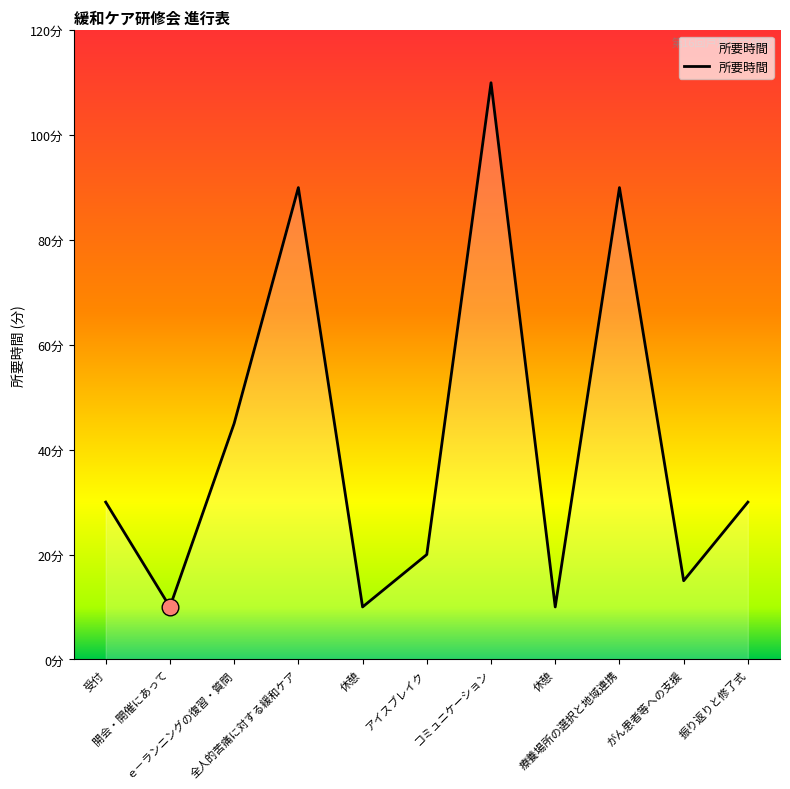

Does the chart have visible grid lines?

No